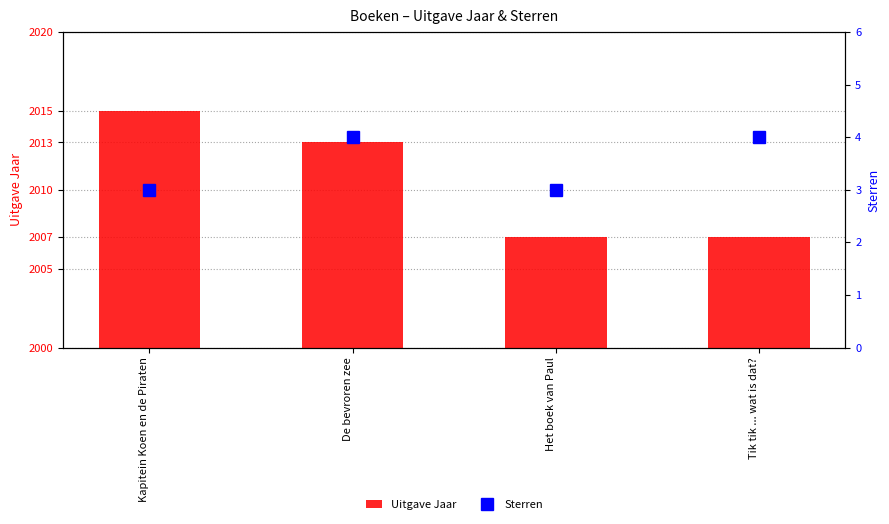

Where is Sterren nearest to the value 3?

Kapitein Koen en de Piraten